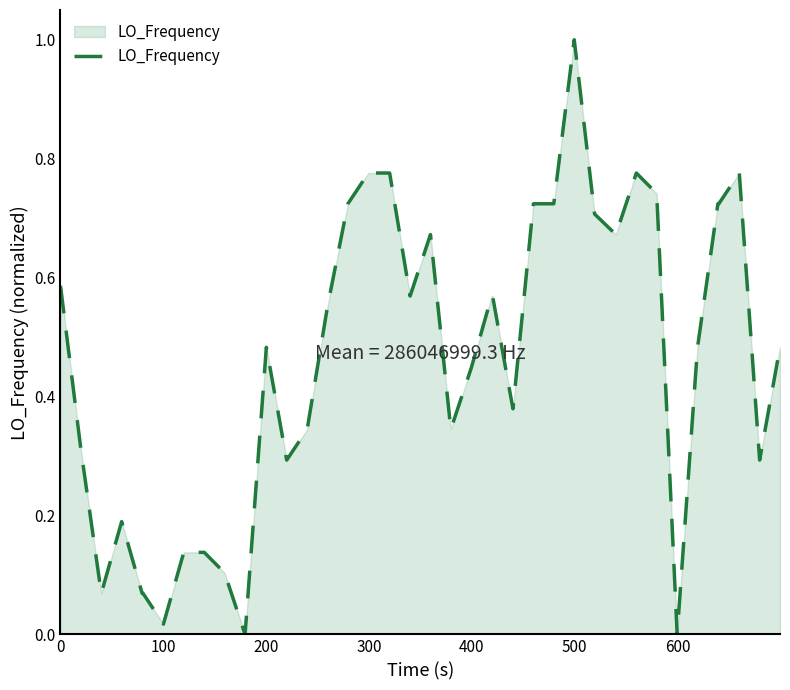

What is the difference between the maximum and minimum values?

1.0